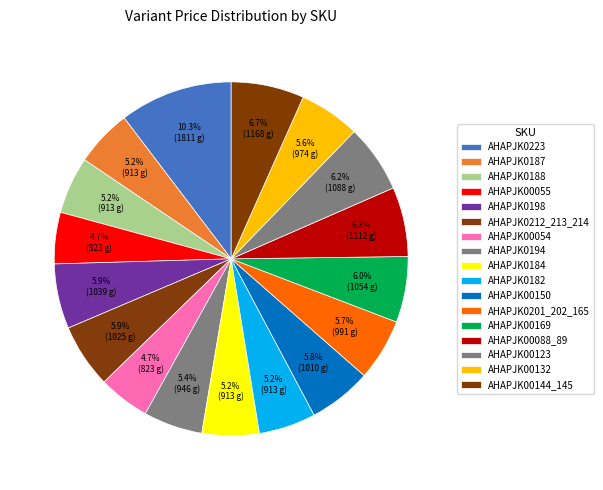

How many segments does this pie chart have?

17